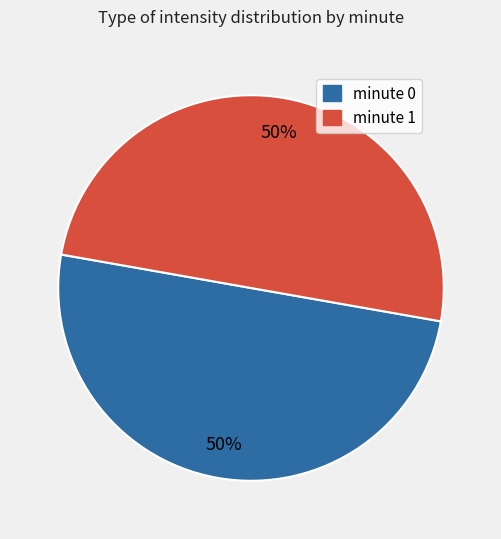

To the nearest percent, what portion does minute 1 represent?

50%